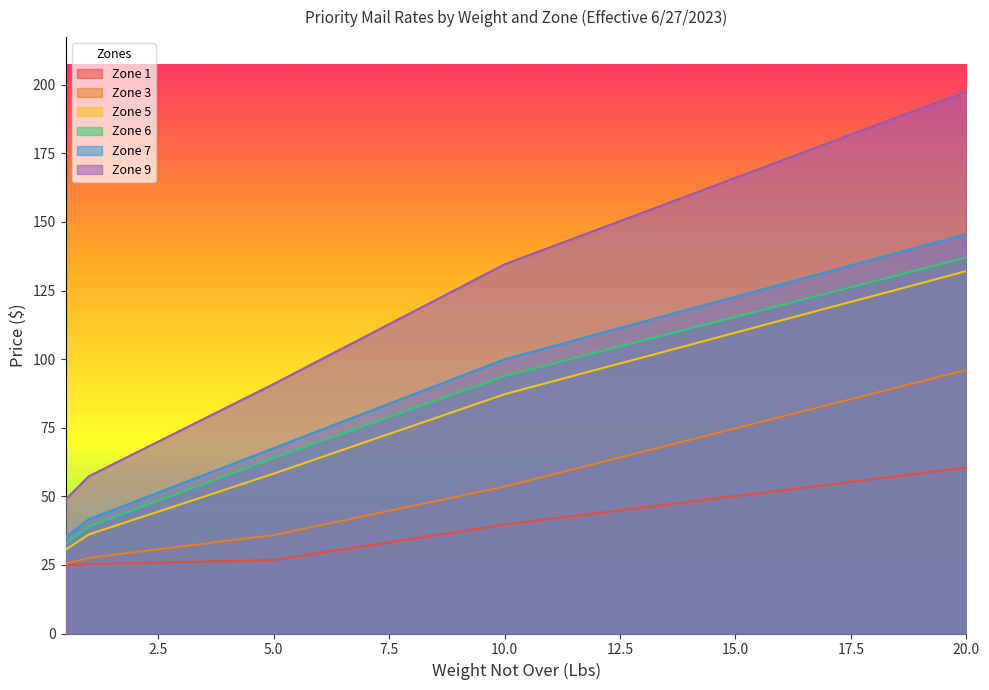

The value of Zone 3 at 5.0 is 23.5. True or false?

False